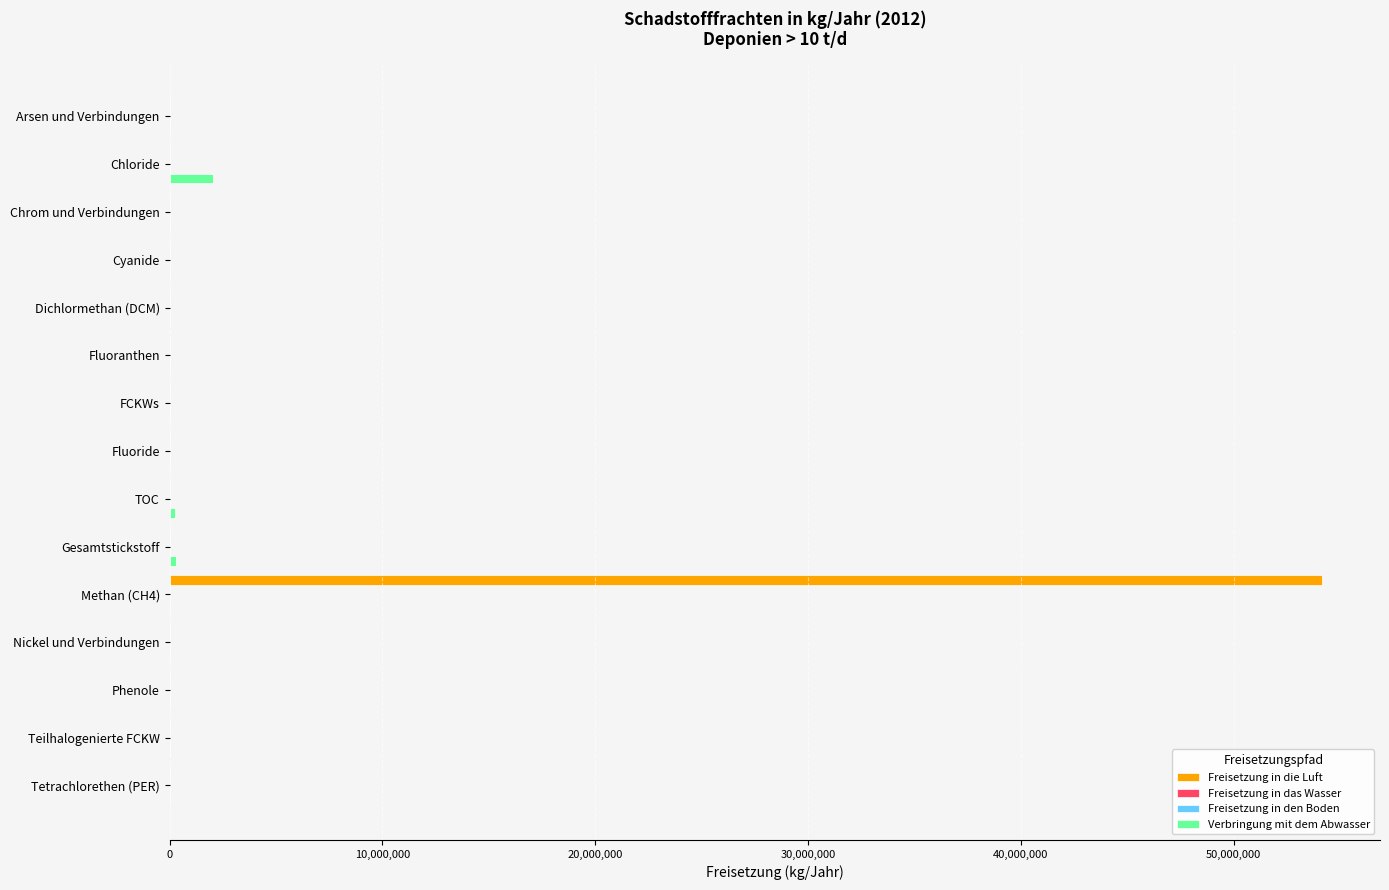

At which category is the sum across all series the highest?

Methan (CH4)